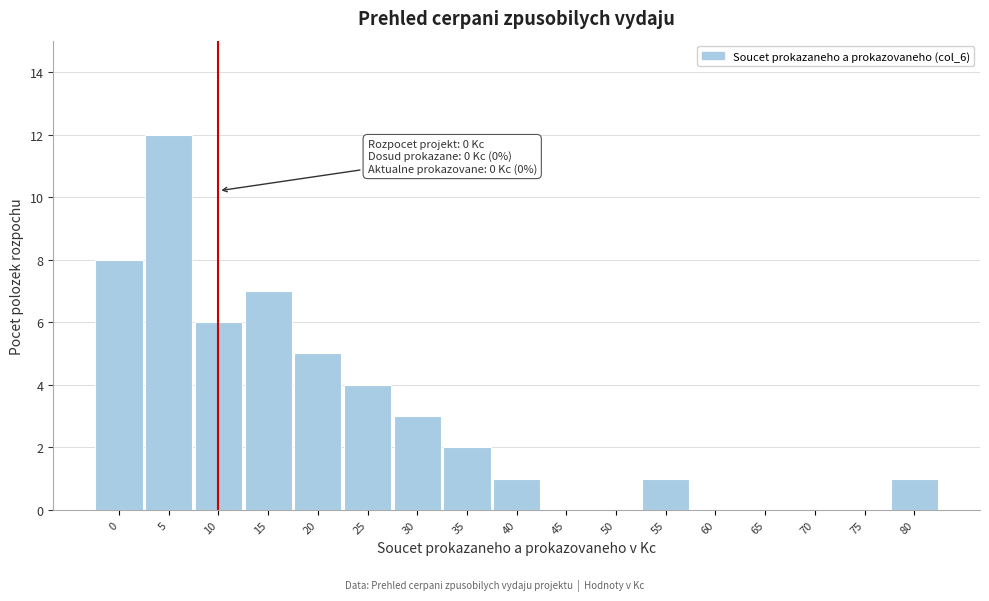

Reading left to right, transcribe all the data shown in this chart.

0=8	5=12	10=6	15=7	20=5	25=4	30=3	35=2	40=1	45=0	50=0	55=1	60=0	65=0	70=0	75=0	80=1